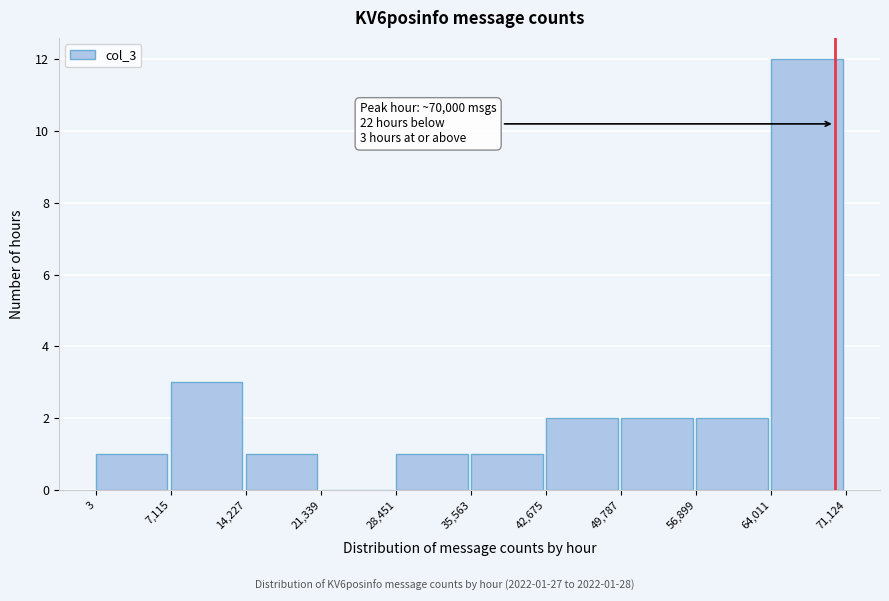

Which range on the x-axis has the tallest bar?

64,011 to 71,124